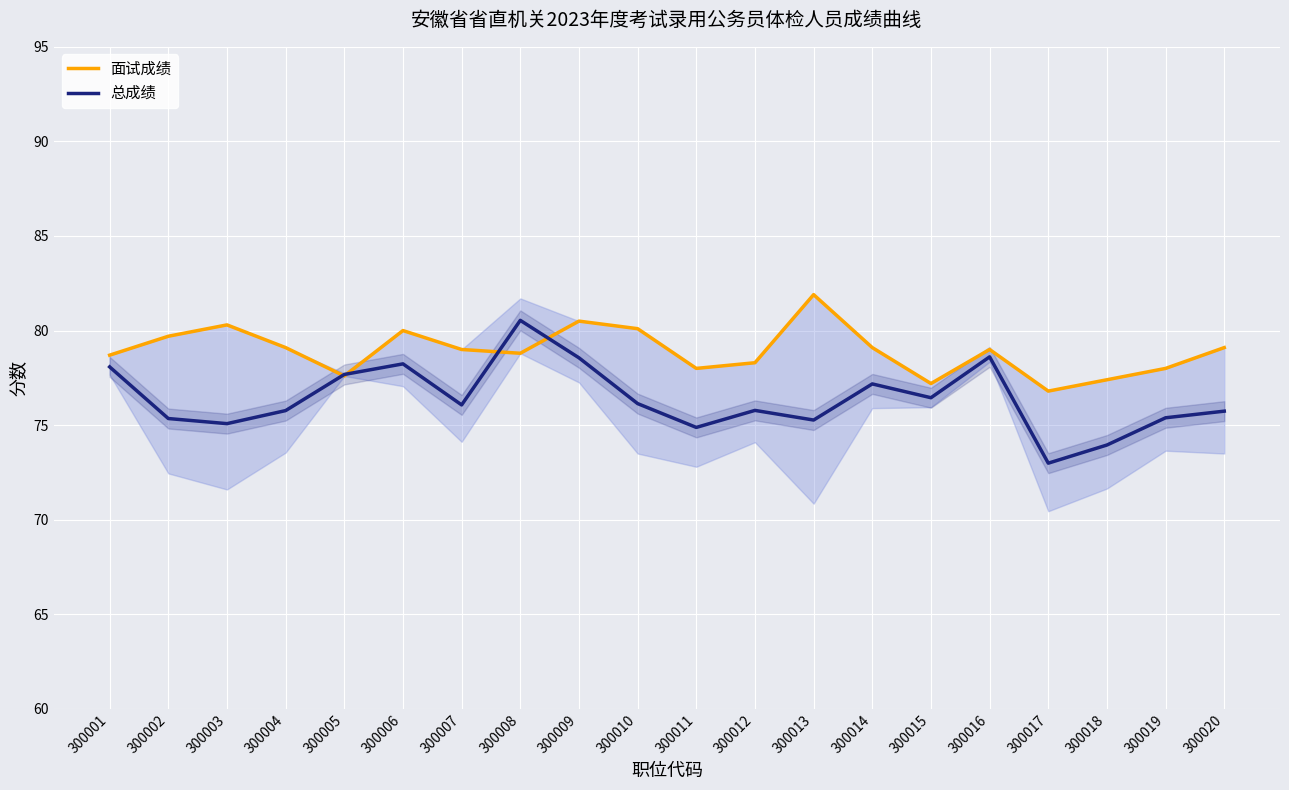

At 300009, list the series in order from smallest to largest.

总成绩, 面试成绩